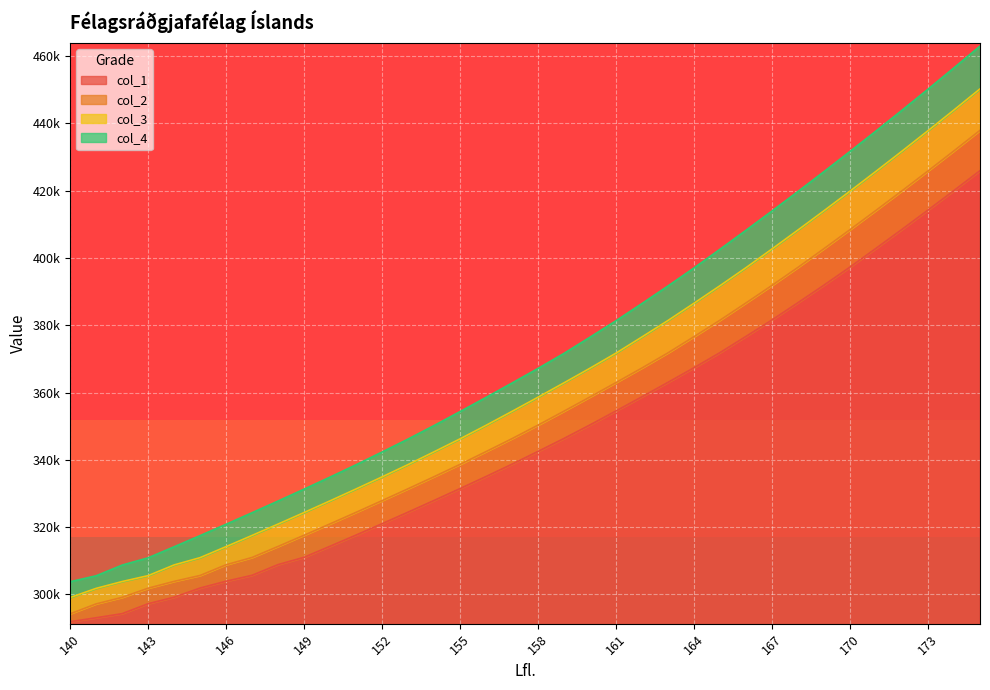

True or false: col_3 has more than 0 points higher than both neighbors.

False